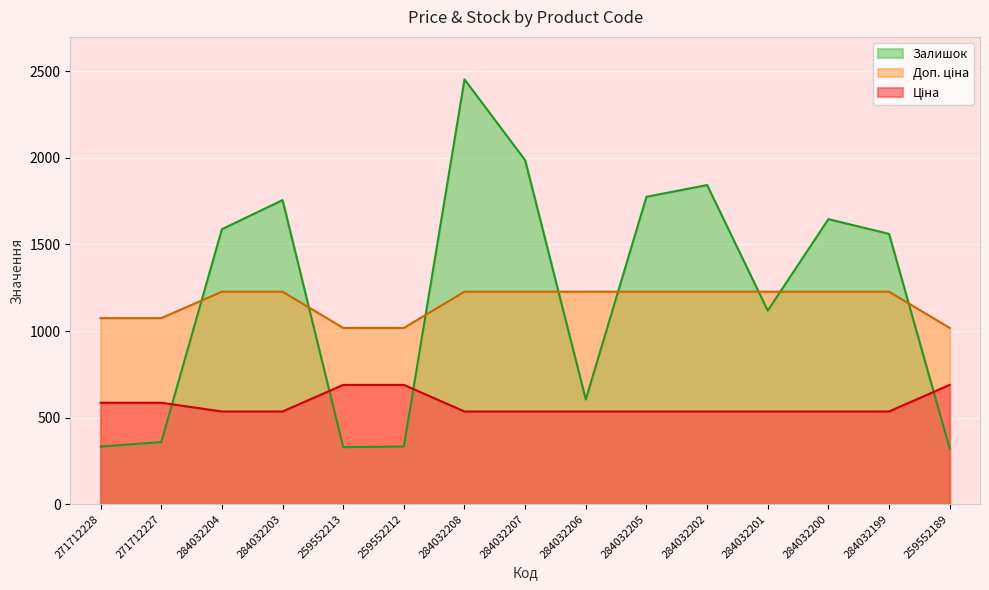

What is the label of the 9th point from the right?

284032208